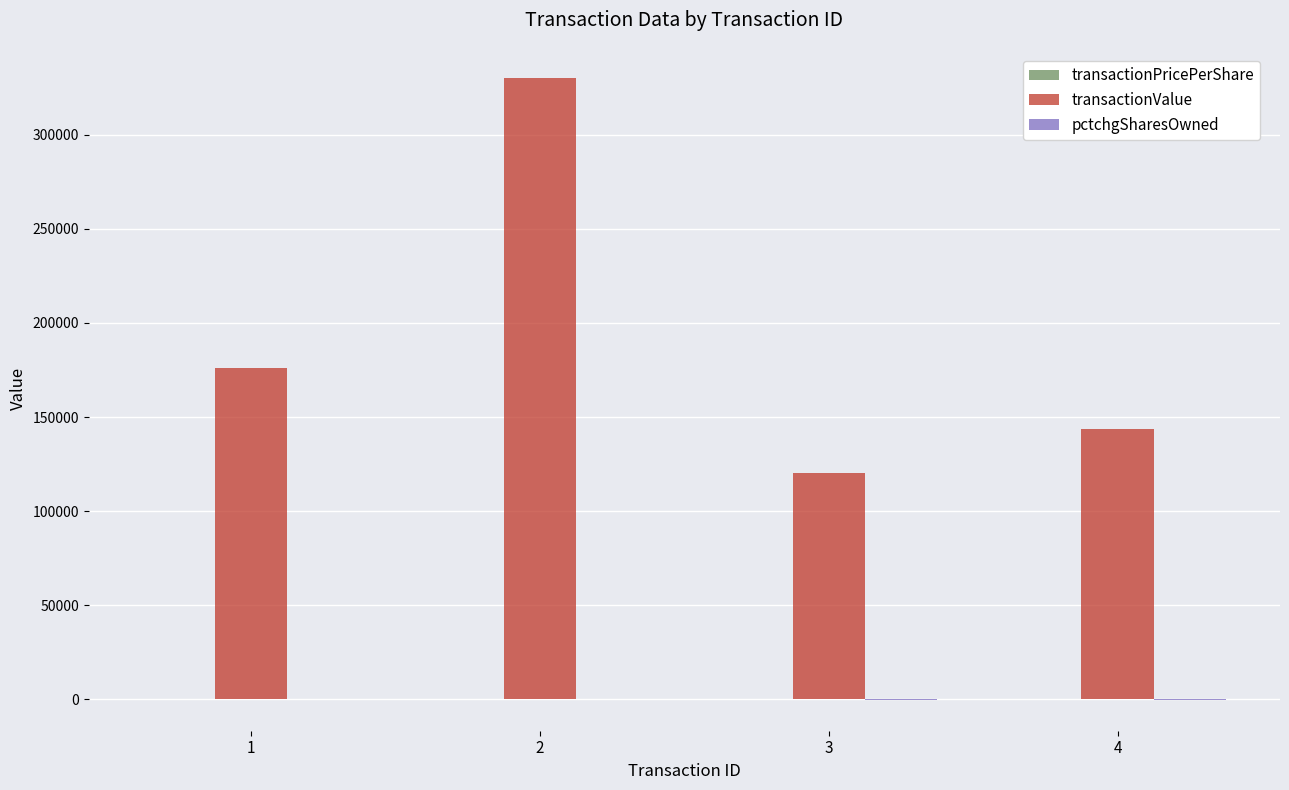

How many distinct data groups are displayed?

3